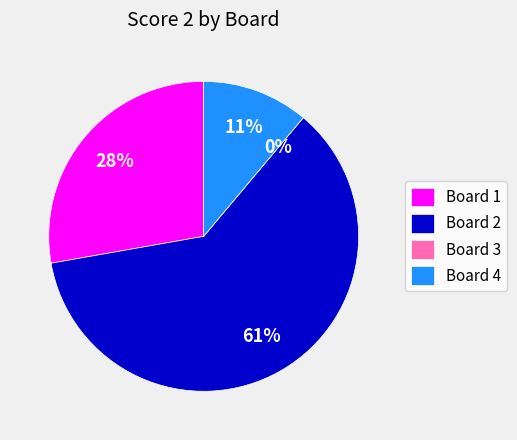

Combined, what portion of the pie is Board 1 and Board 2?

88.9%